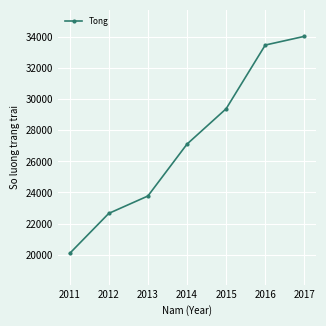

What is the sum of the values at 2016 and 2014?

60602